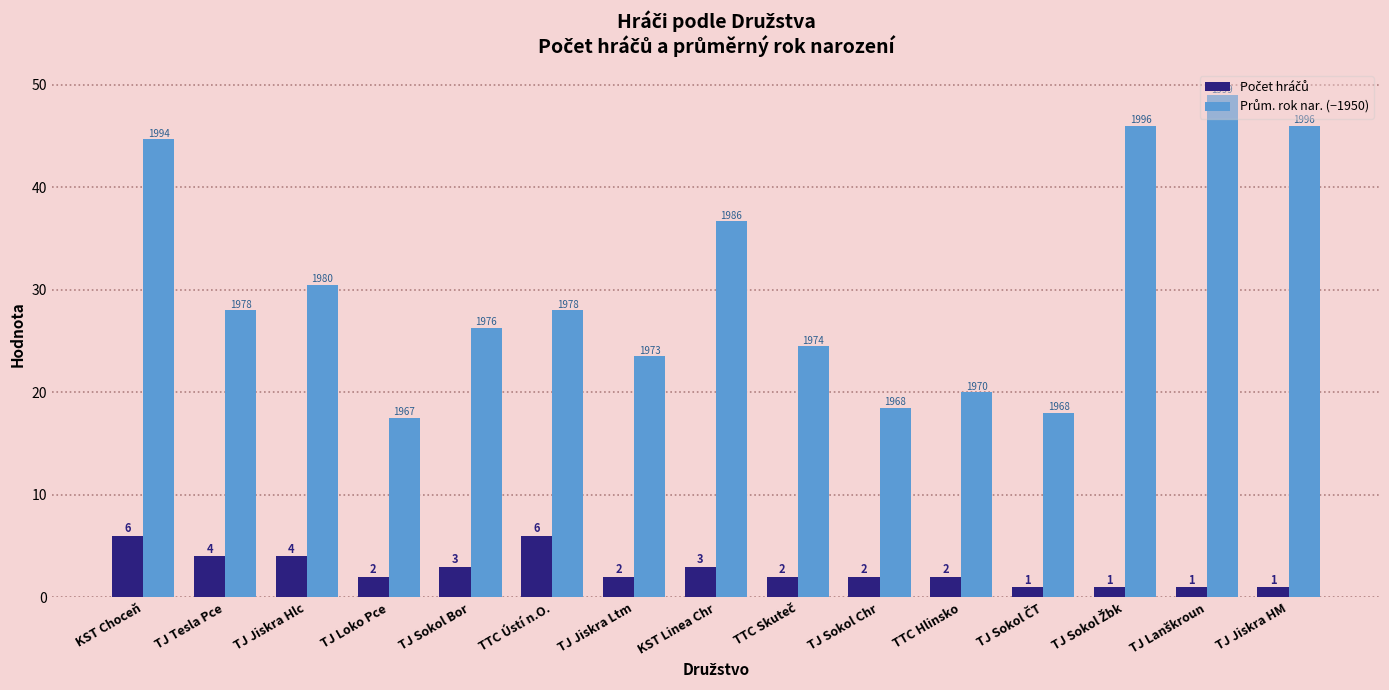

What is the total value across all series at TTC Hlinsko?

22.0